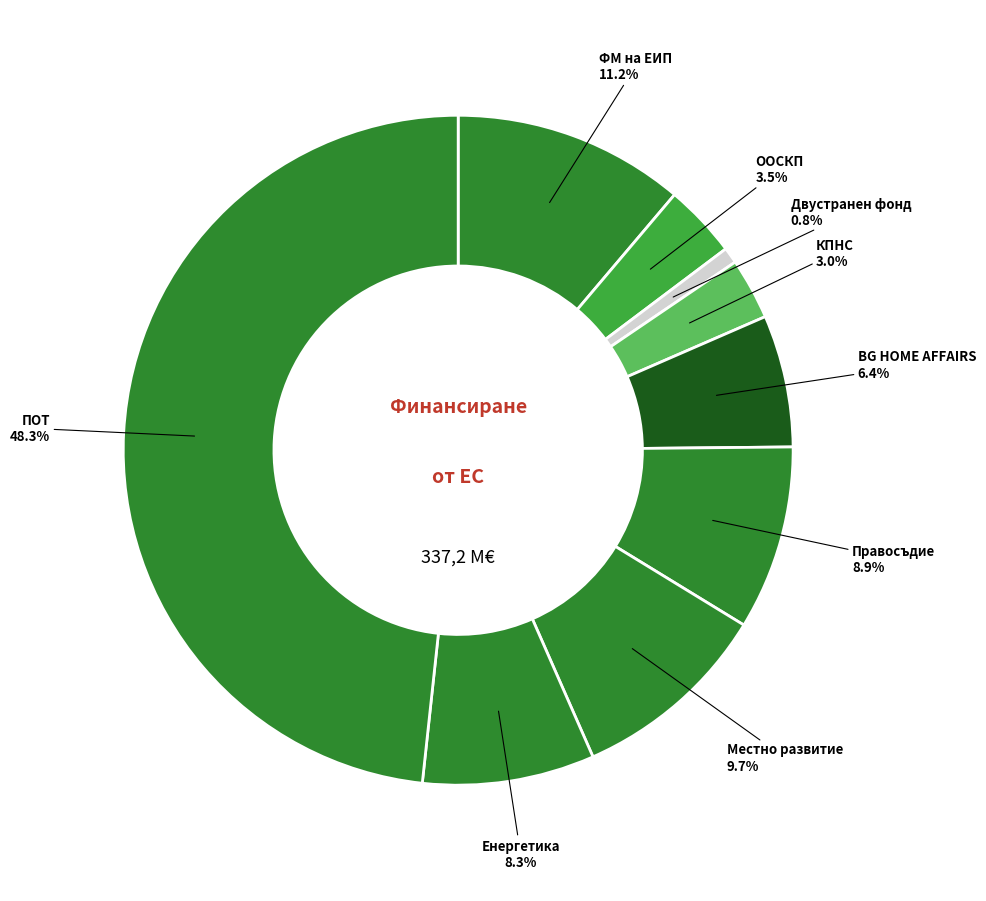

Combined, do КПНС and ФМ на ЕИП account for over 50%?

No